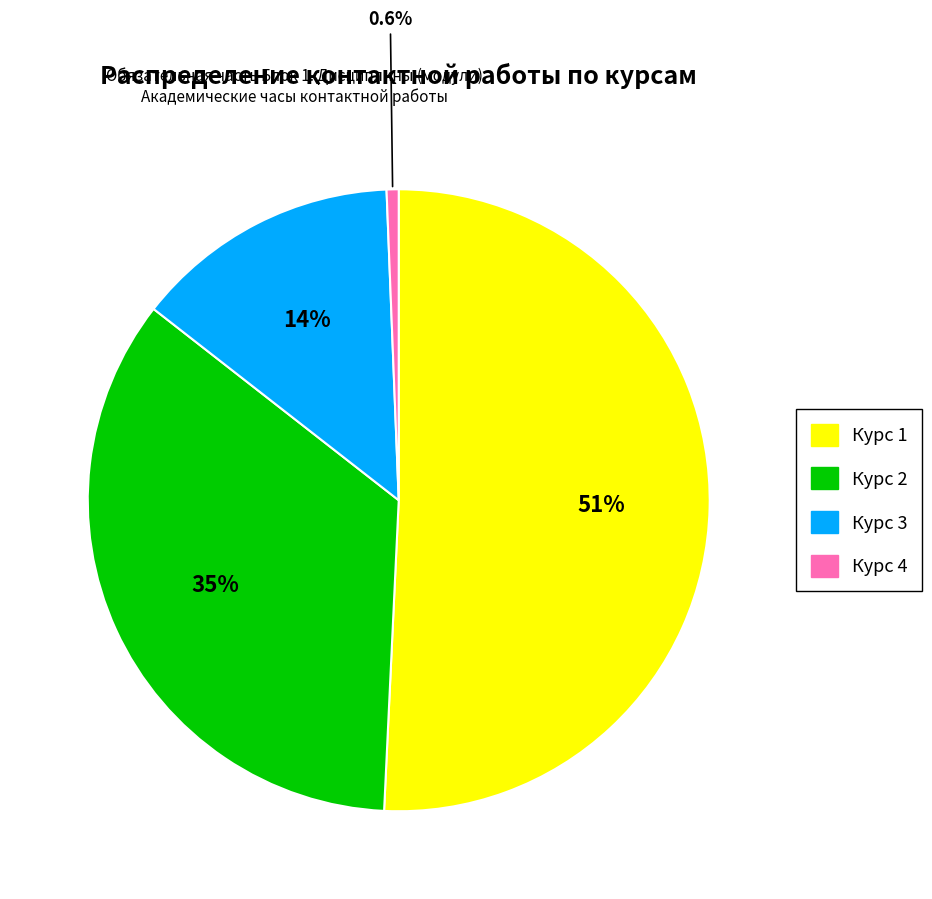

Which slice is the smallest?

Курс 4